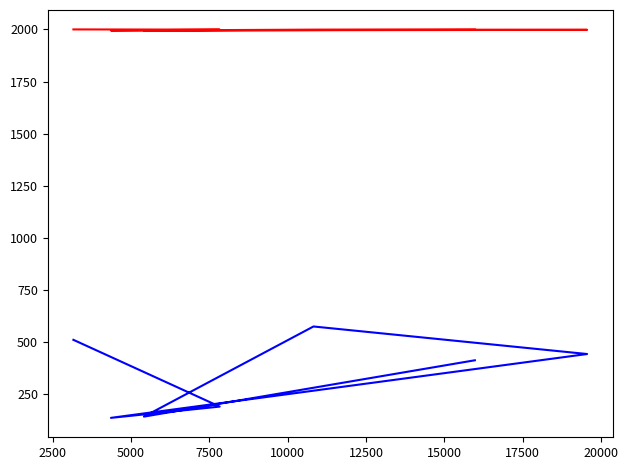

Is it true that pageCount equals 53 at 10000?

False